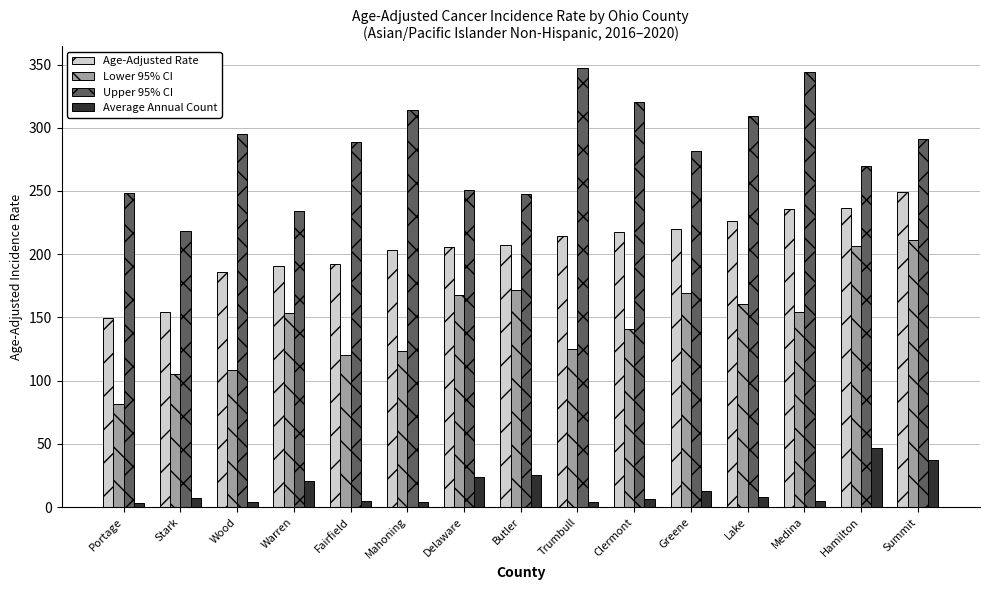

Is the value of Lower 95% CI at Warren greater than the value of Age-Adjusted Rate at Medina?

No